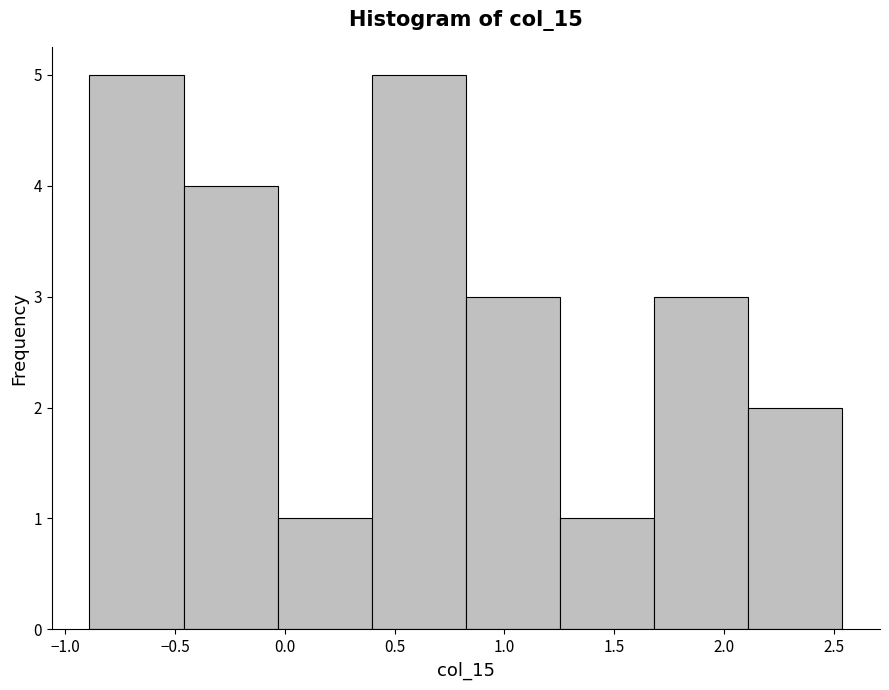

Reading left to right, list every bar in this chart as the range it spans on the x-axis followed by its height. Neither the bar edges nor the heights are printed on the chart, so give them approximately, as read against the axes.

-0.90 to -0.45: 5
-0.45 to -0.05: 4
-0.05 to 0.40: 1
0.40 to 0.80: 5
0.80 to 1.25: 3
1.25 to 1.70: 1
1.70 to 2.10: 3
2.10 to 2.55: 2